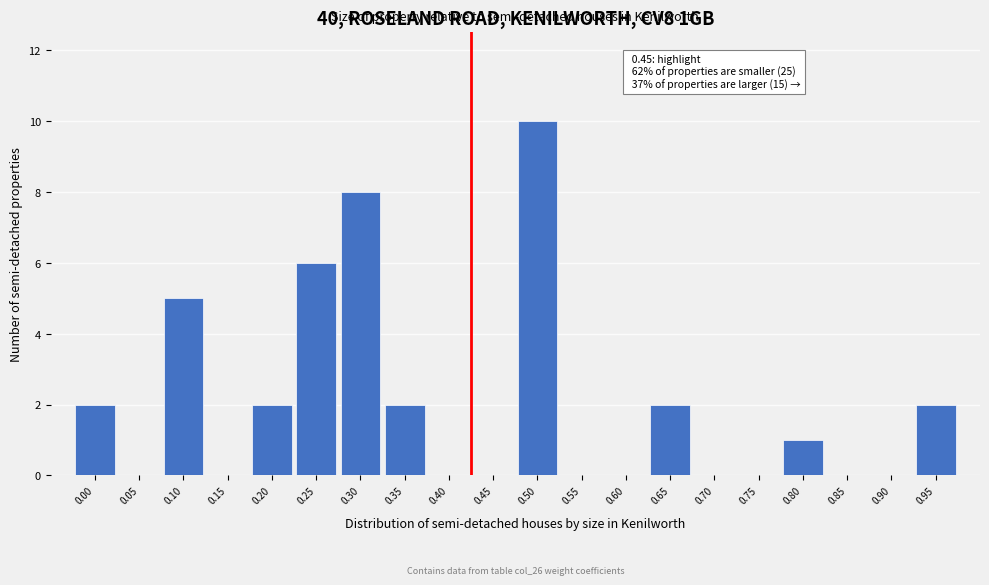

Reading left to right, list all the values displayed in this chart.

0.00=2	0.05=0	0.10=5	0.15=0	0.20=2	0.25=6	0.30=8	0.35=2	0.40=0	0.45=0	0.50=10	0.55=0	0.60=0	0.65=2	0.70=0	0.75=0	0.80=1	0.85=0	0.90=0	0.95=2